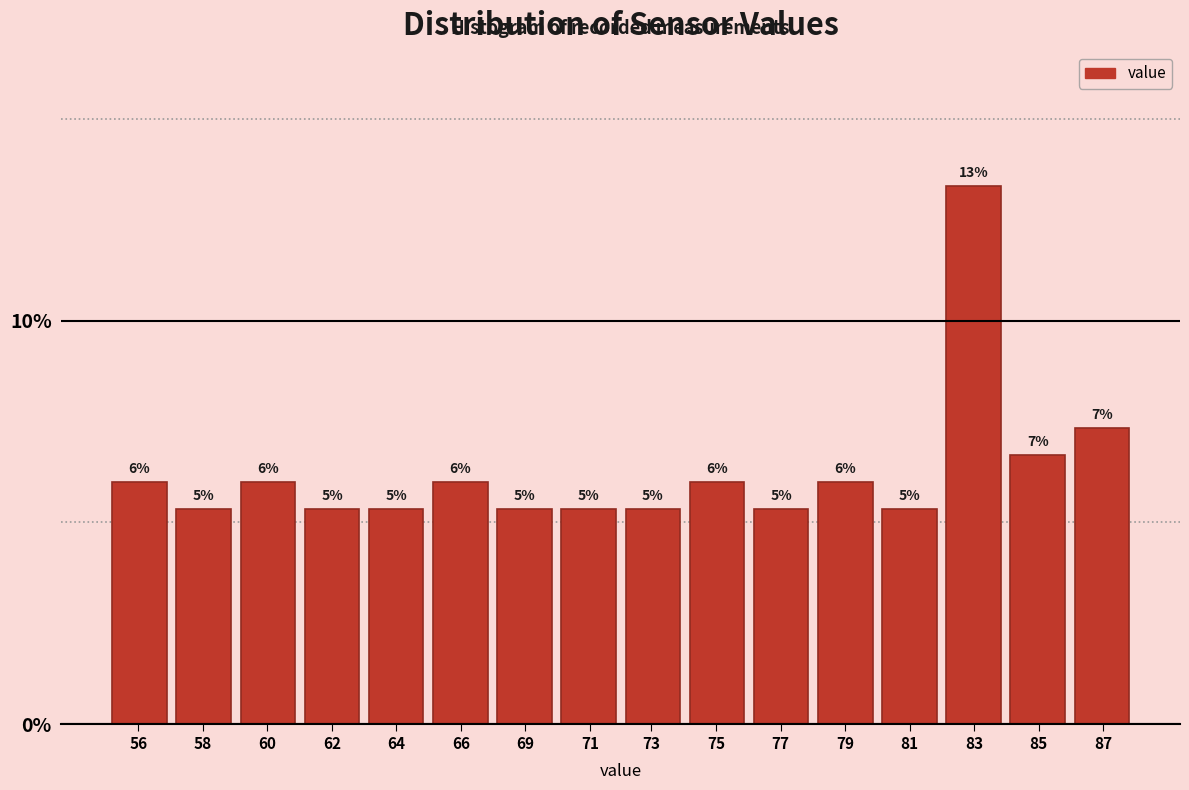

How many bars are there in total?

16